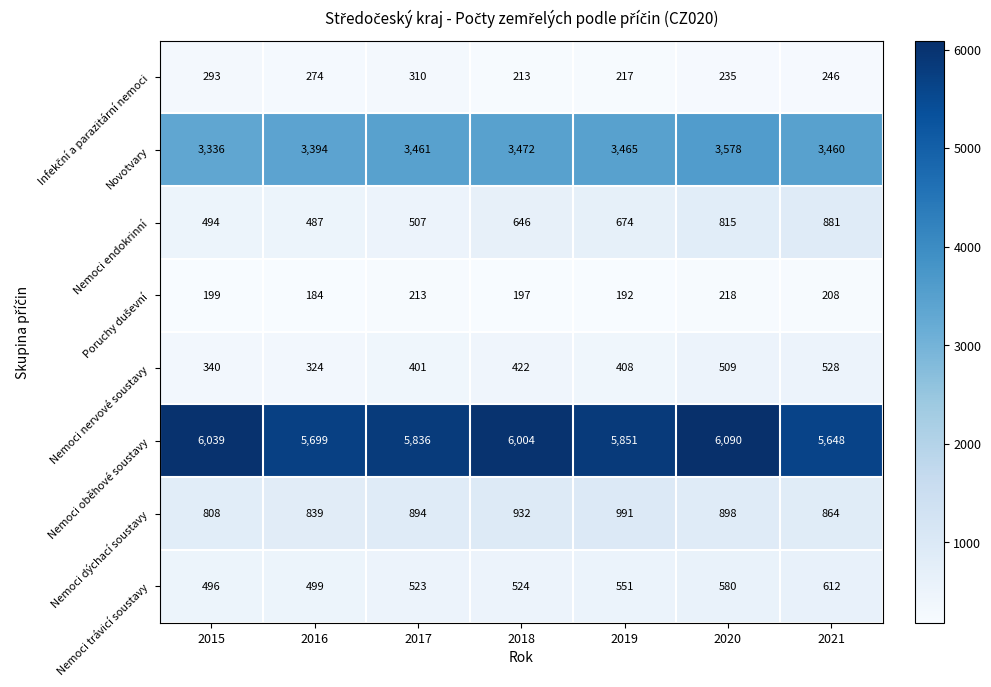

Which series has the widest spread of values?

Nemoci oběhové soustavy